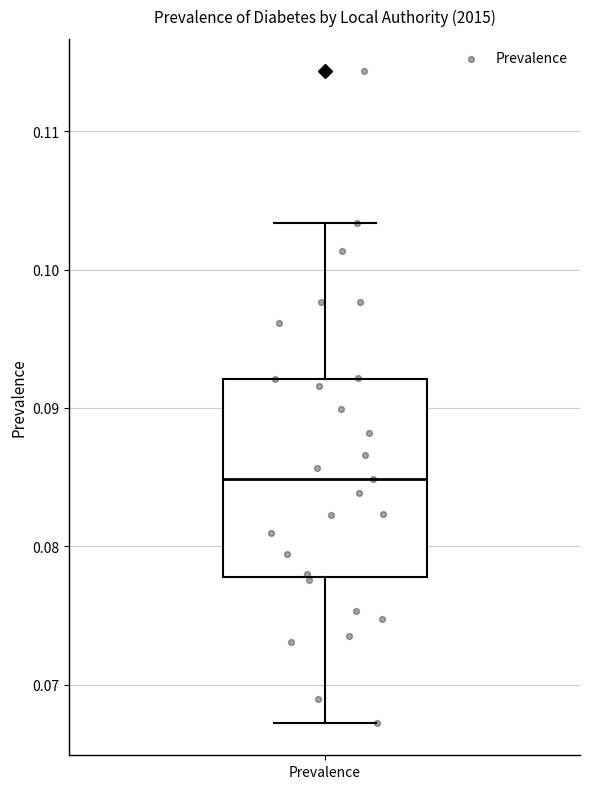

Read this box plot against the y-axis: the position of the median line, the range covered by the box, and the ends of both whiskers. The values are not printed on the chart, so give them approximately, as read against the axis.

median 0.085, box 0.078 to 0.092, whiskers 0.067 to 0.103